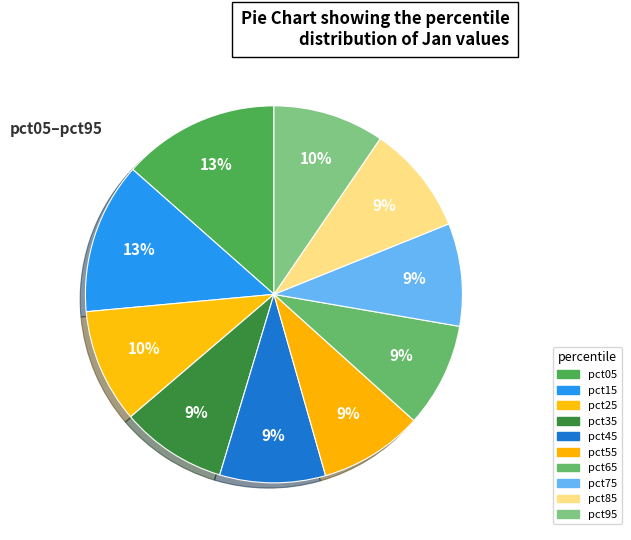

True or false: pct25 accounts for 1% of the total.

False